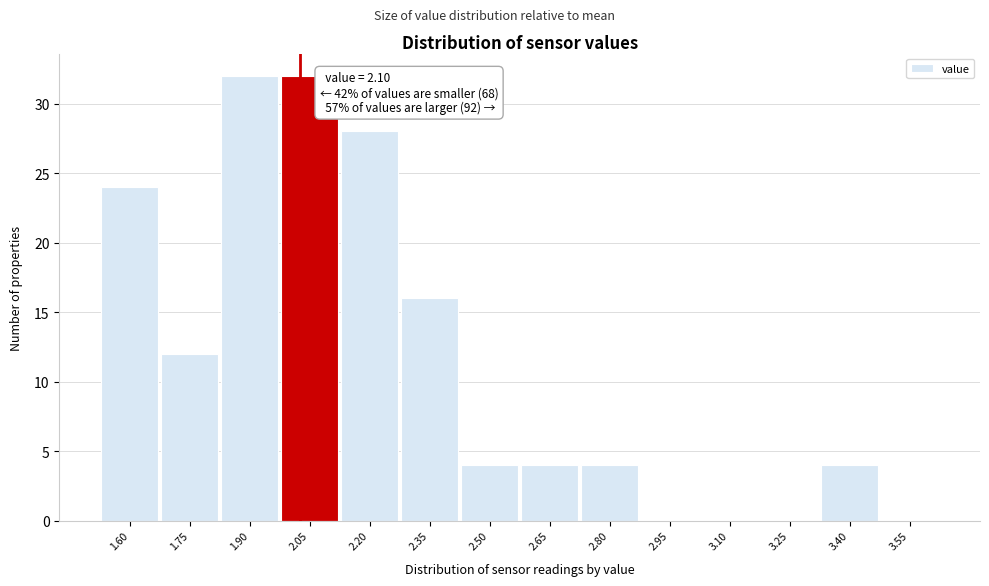

Reading left to right, extract all data points from this chart.

1.60=24	1.75=12	1.90=32	2.05=32	2.20=28	2.35=16	2.50=4	2.65=4	2.80=4	2.95=0	3.10=0	3.25=0	3.40=4	3.55=0